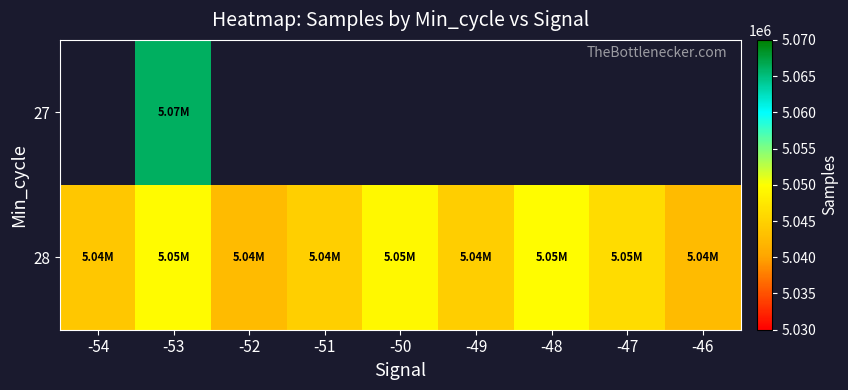

Which category has the highest value across all series?

-53